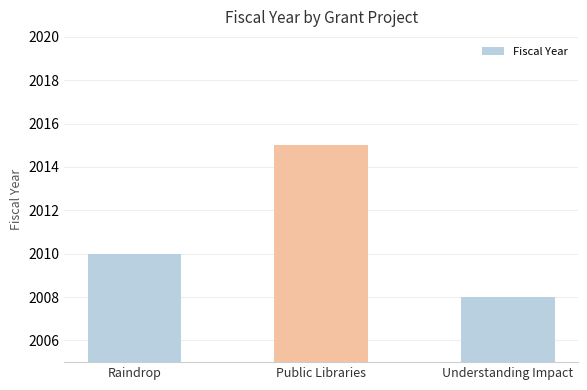

What is the difference between the maximum and minimum values?

7